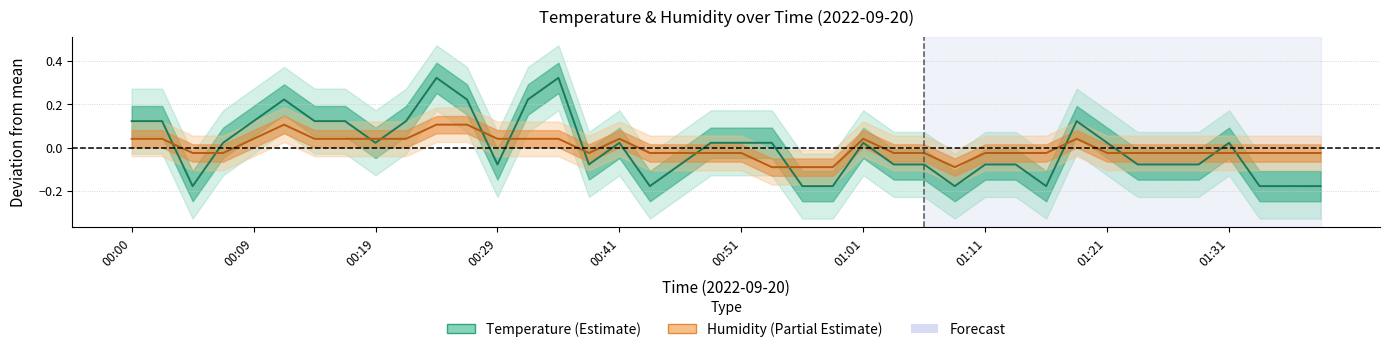

How many intersections are there between Temperature and Humidity?

13